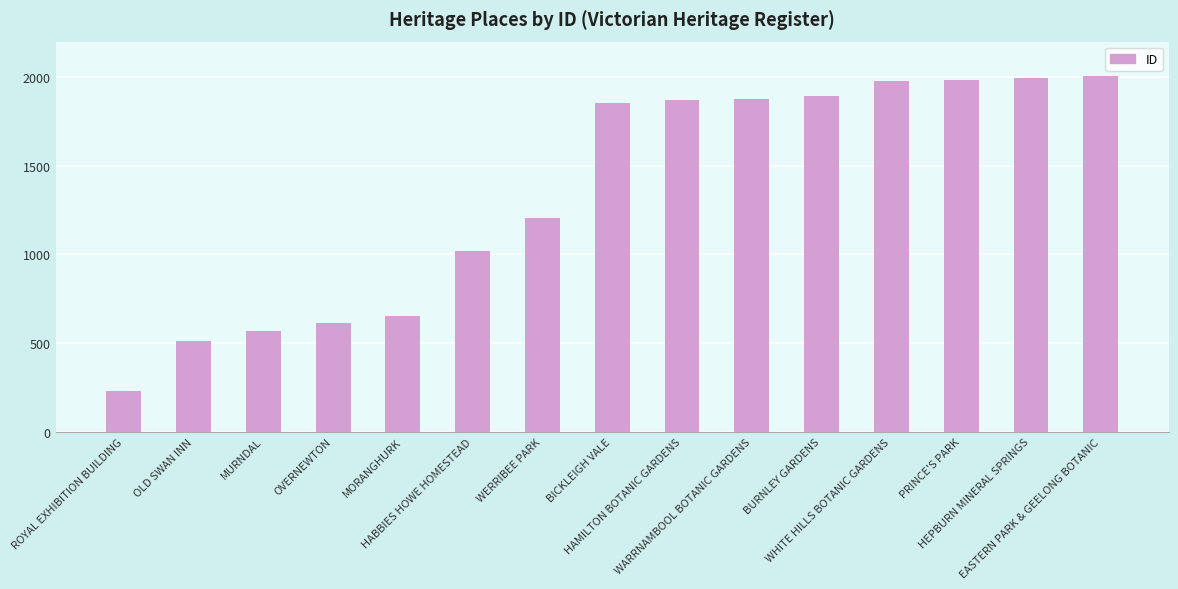

What is the maximum value shown in the chart?

2007